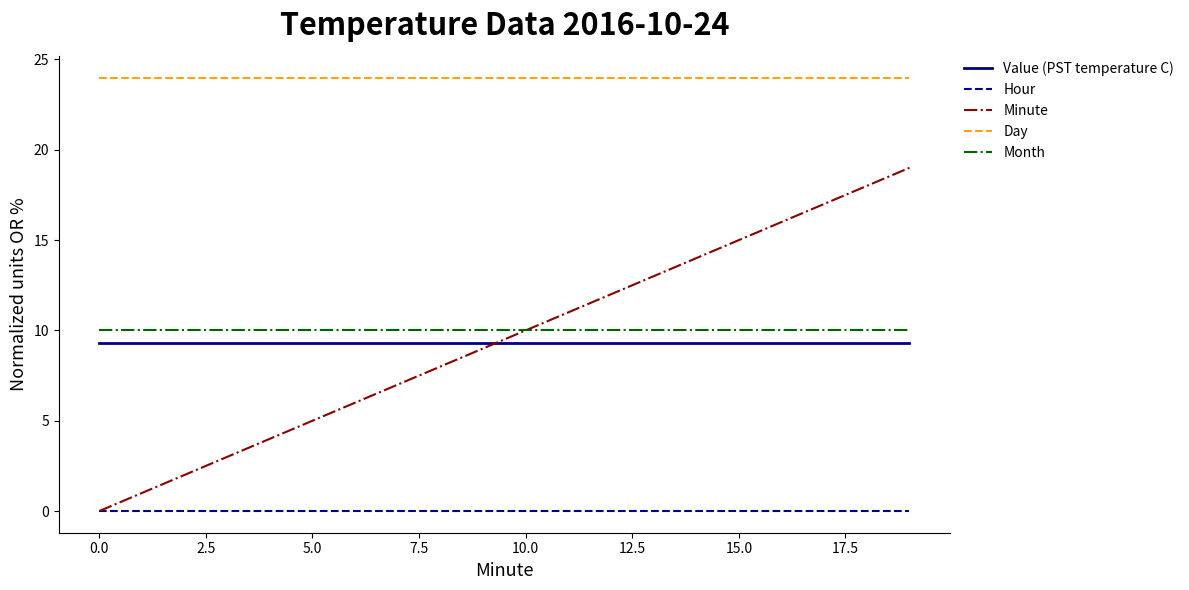

True or false: Value (PST temperature C) and Hour intersect in this chart.

False